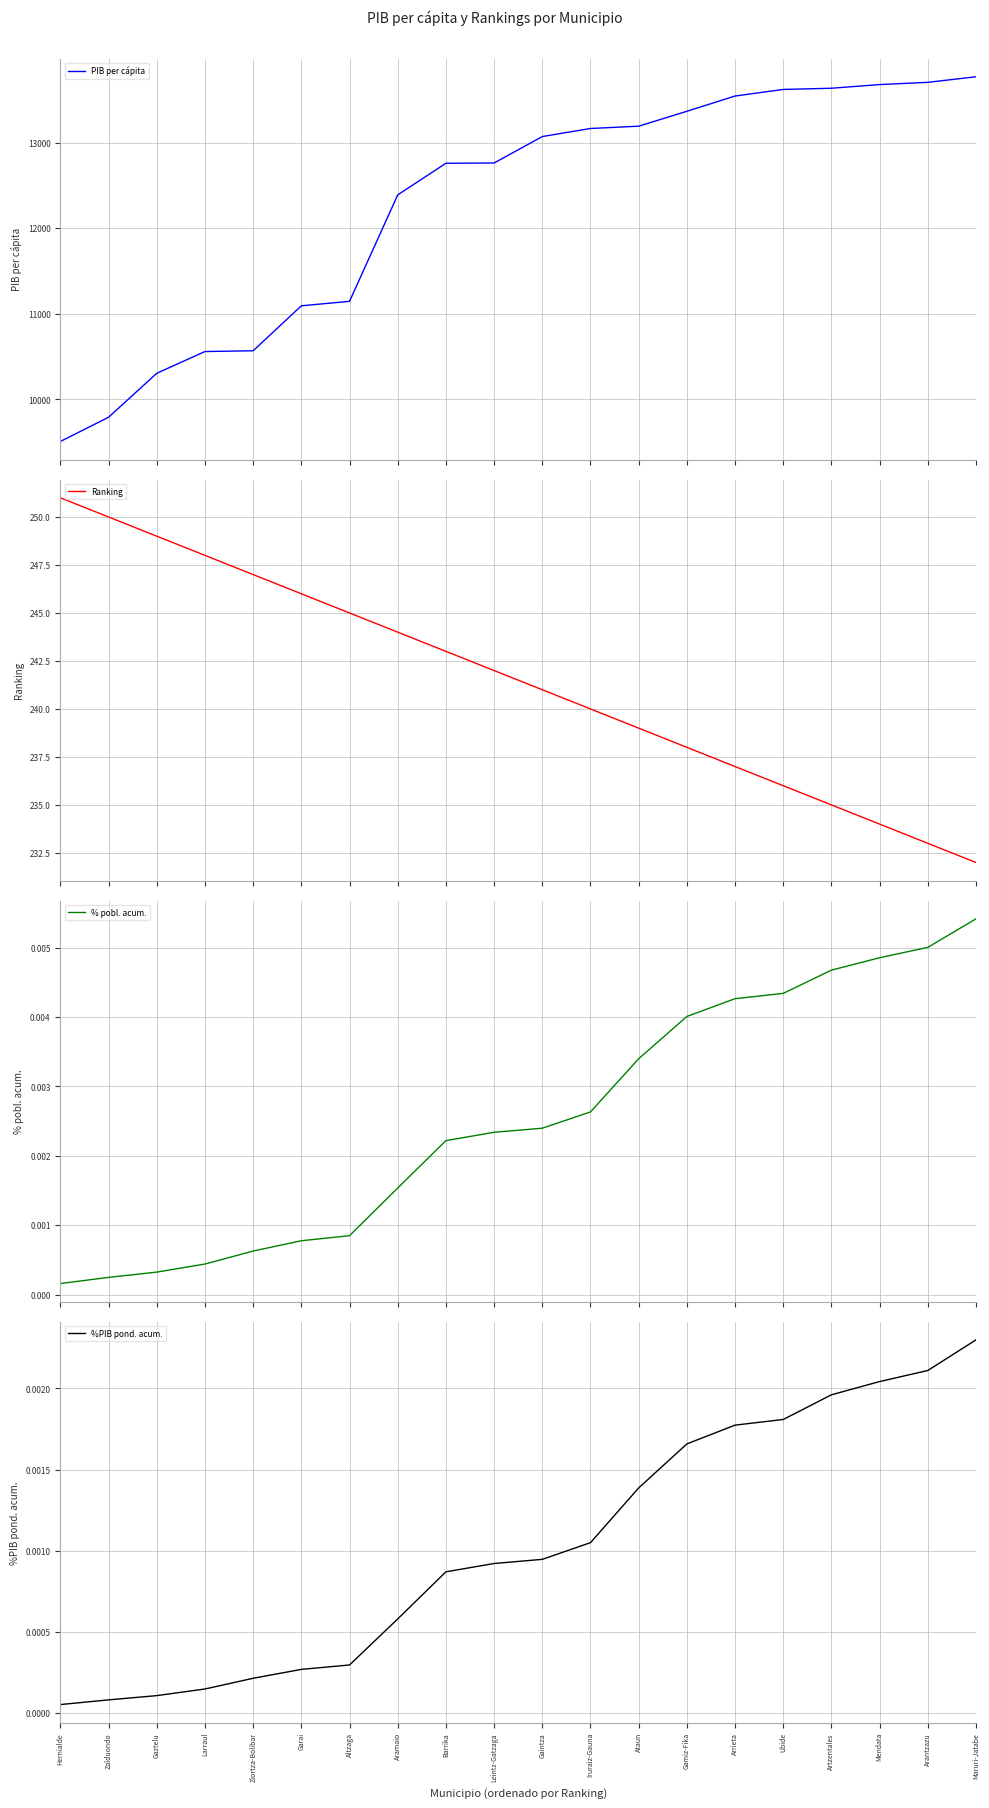

Which series has the largest total across all categories?

PIB per cápita